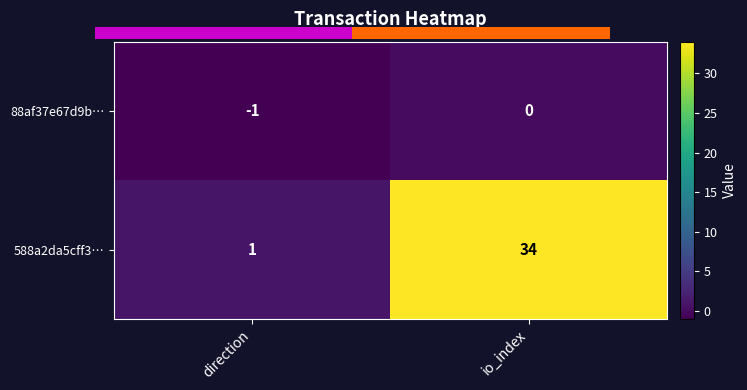

At how many categories does at least one series exceed 26?

1